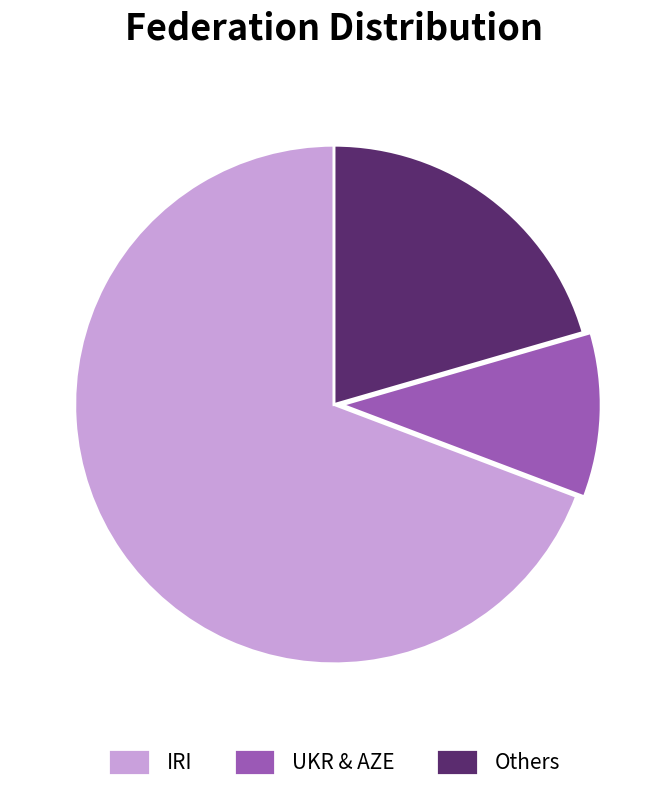

Which category has the biggest portion of the pie?

IRI